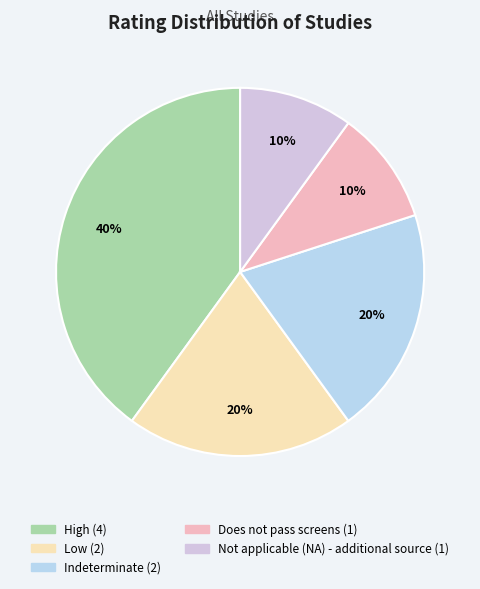

Do Does not pass screens and Indeterminate together represent more than half of the pie?

No